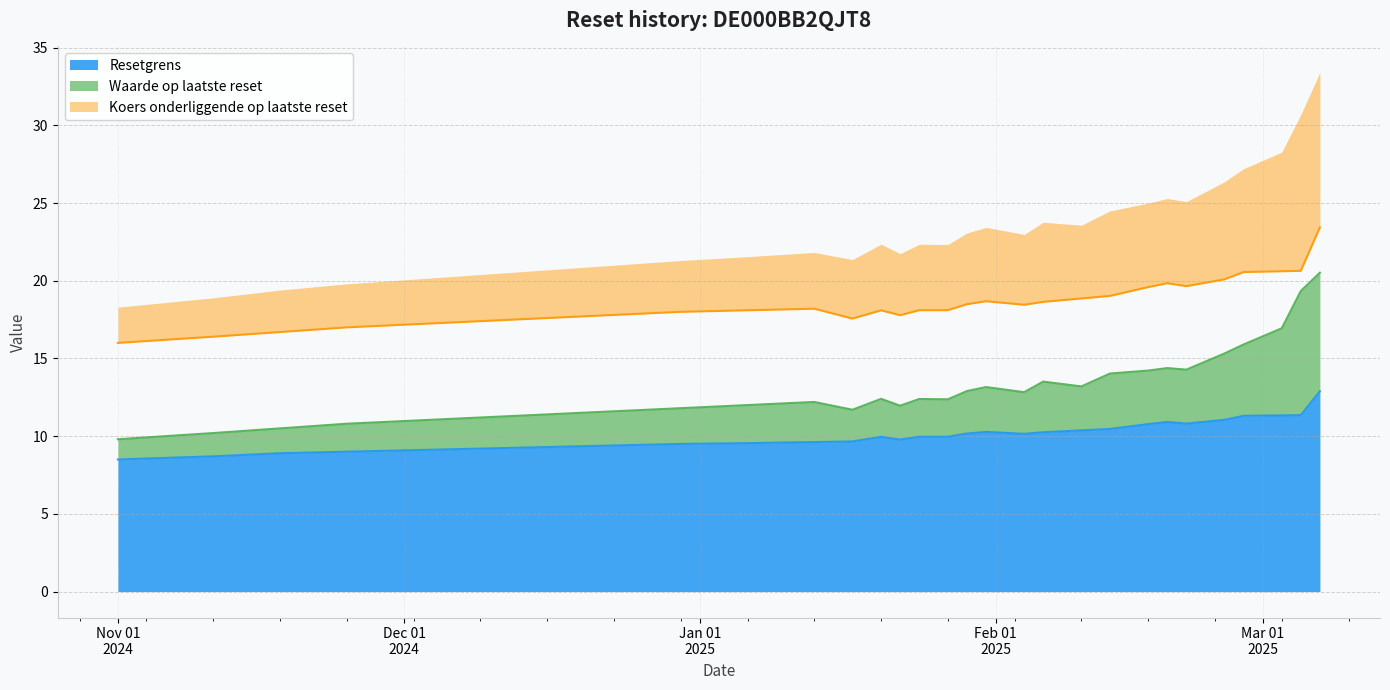

Which series has the largest range (max minus min)?

Waarde op laatste reset